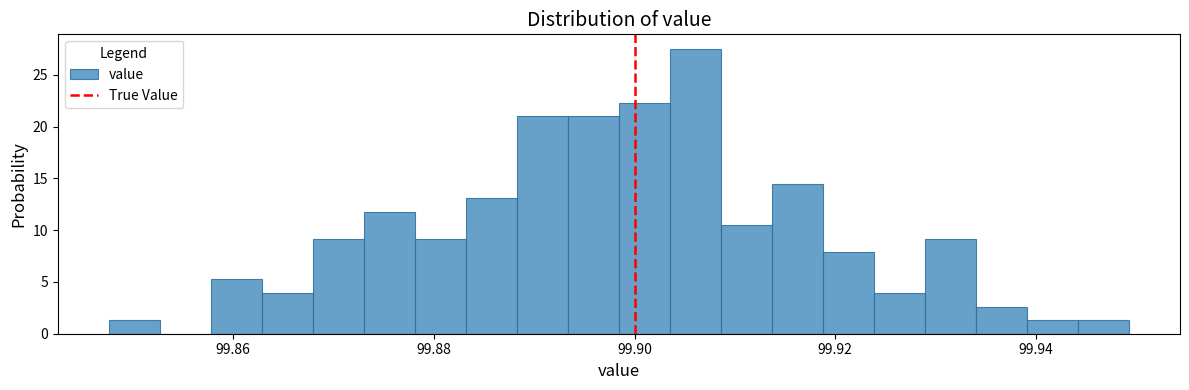

Read against the x-axis, roughly where is the centre of the tallest bar?

99.906